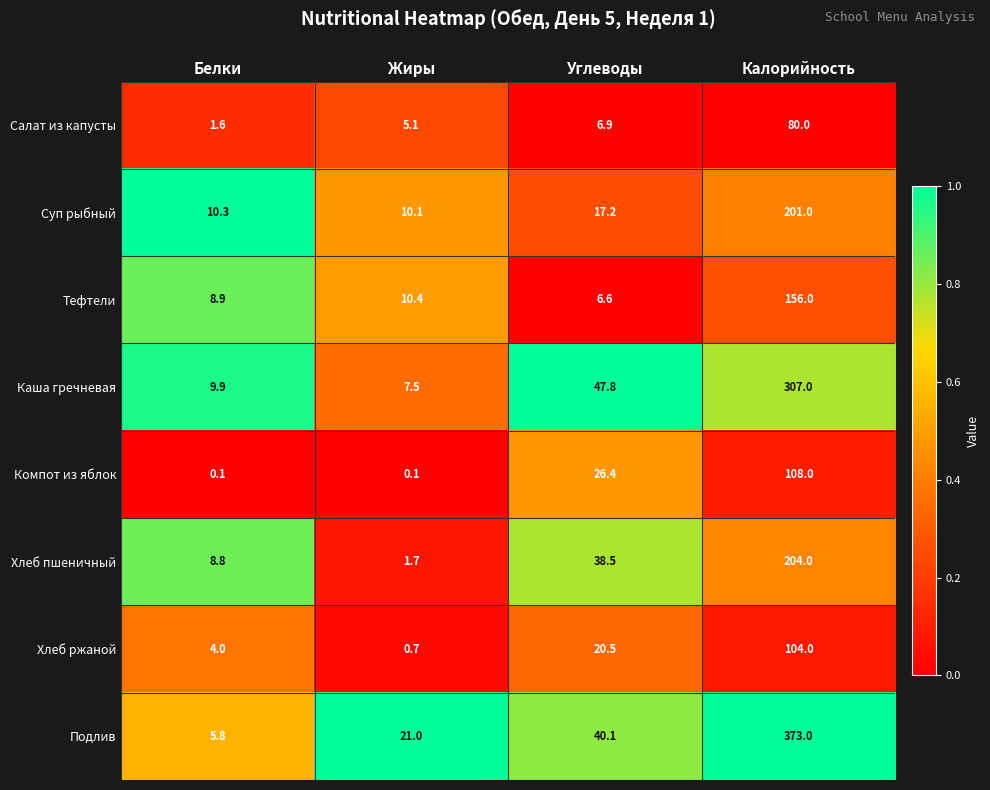

What is the sum of all Хлеб пшеничный values?

253.0